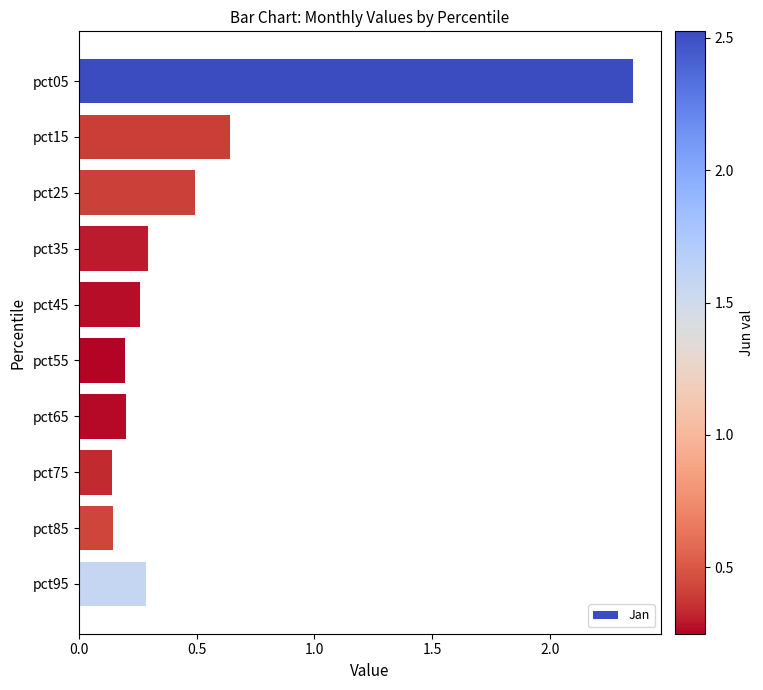

Which has a higher value, pct65 or pct95?

pct95